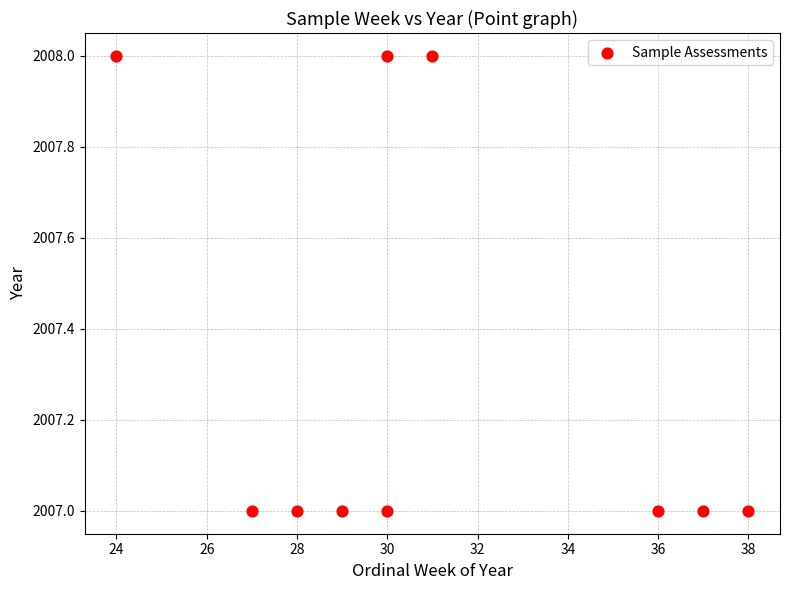

What is the average X value?

31